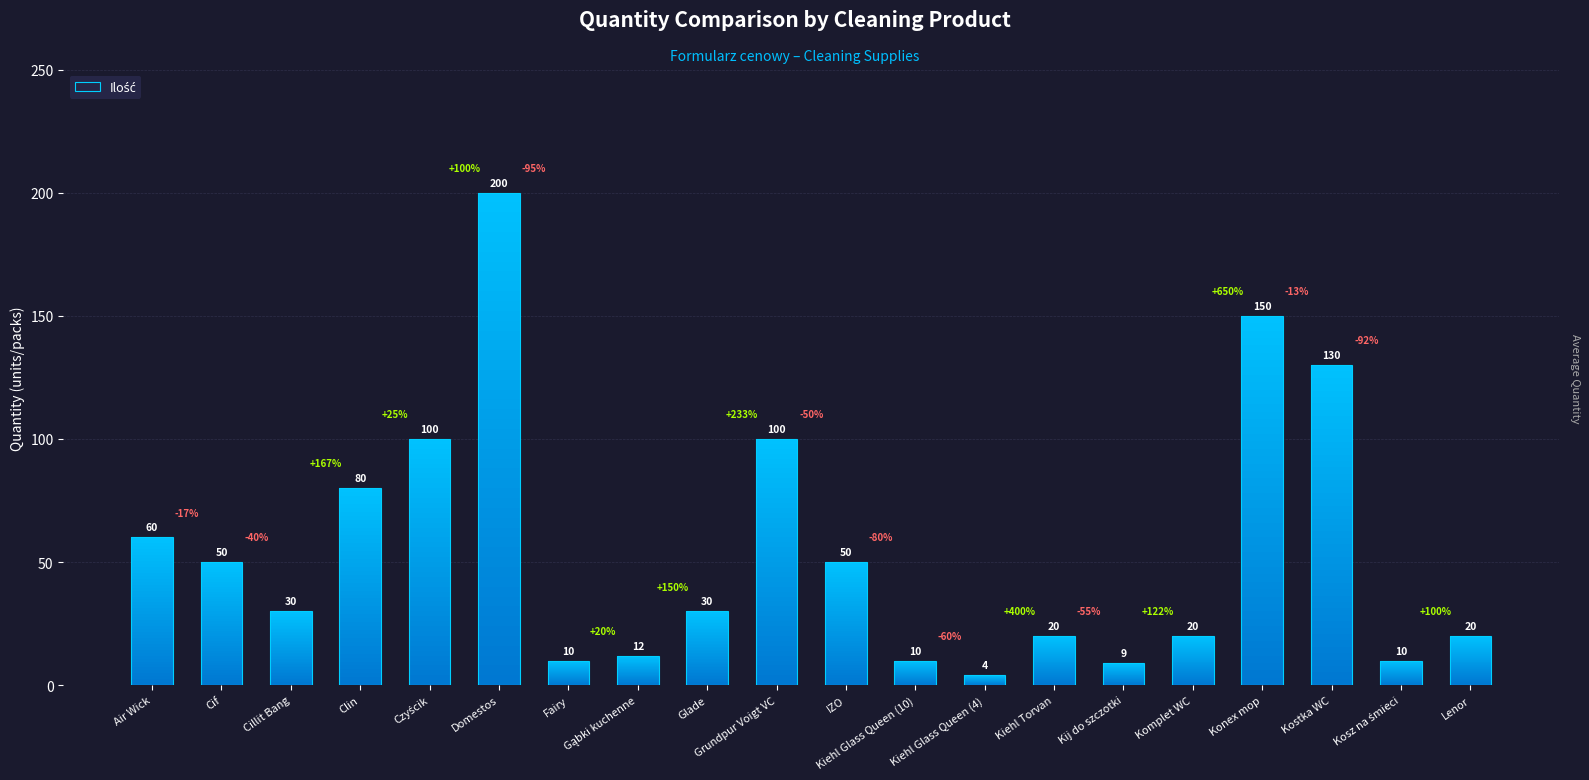

What is the difference between the maximum and minimum values?

196